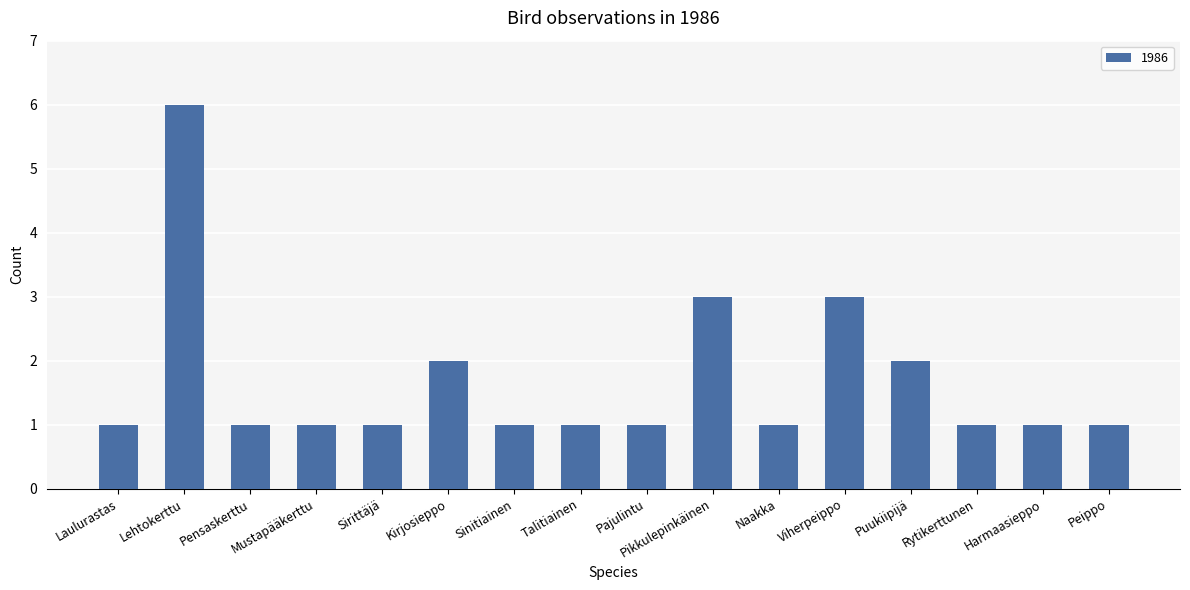

What value does the data have at Pikkulepinkäinen?

3